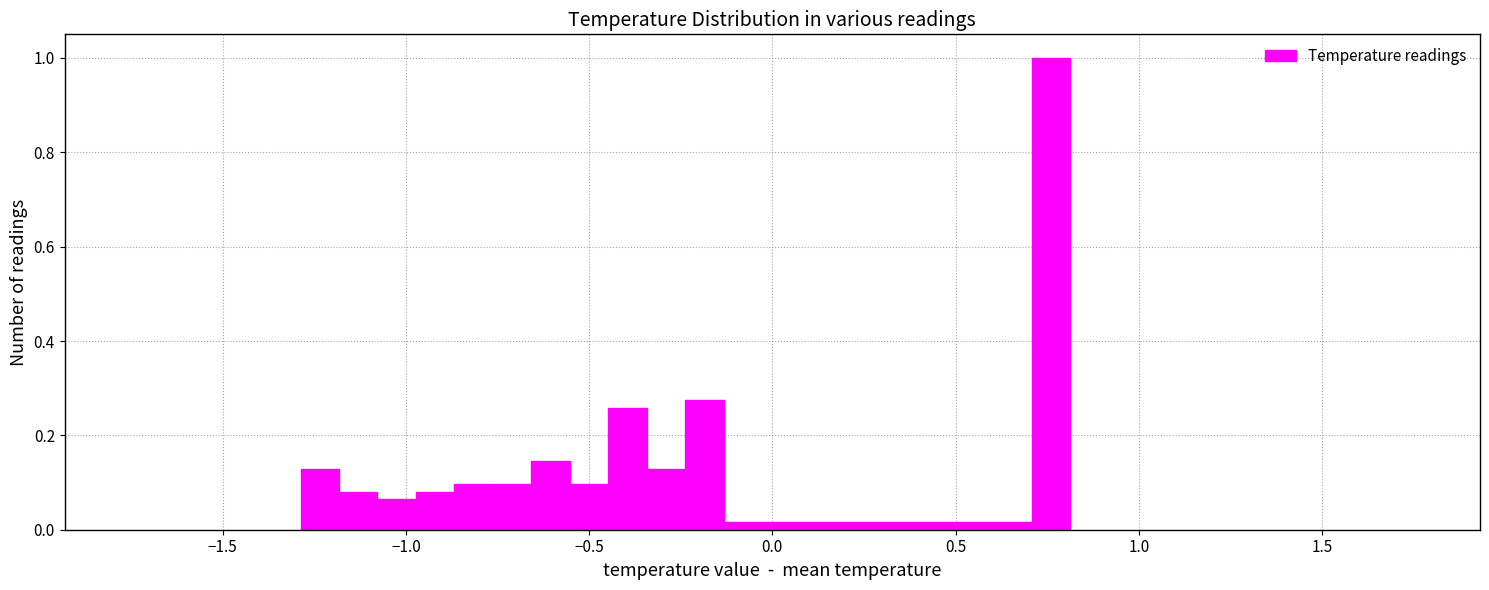

Around what value on the x-axis is the tallest bar? Give the approximate position of its centre, as read against the axis.

0.75